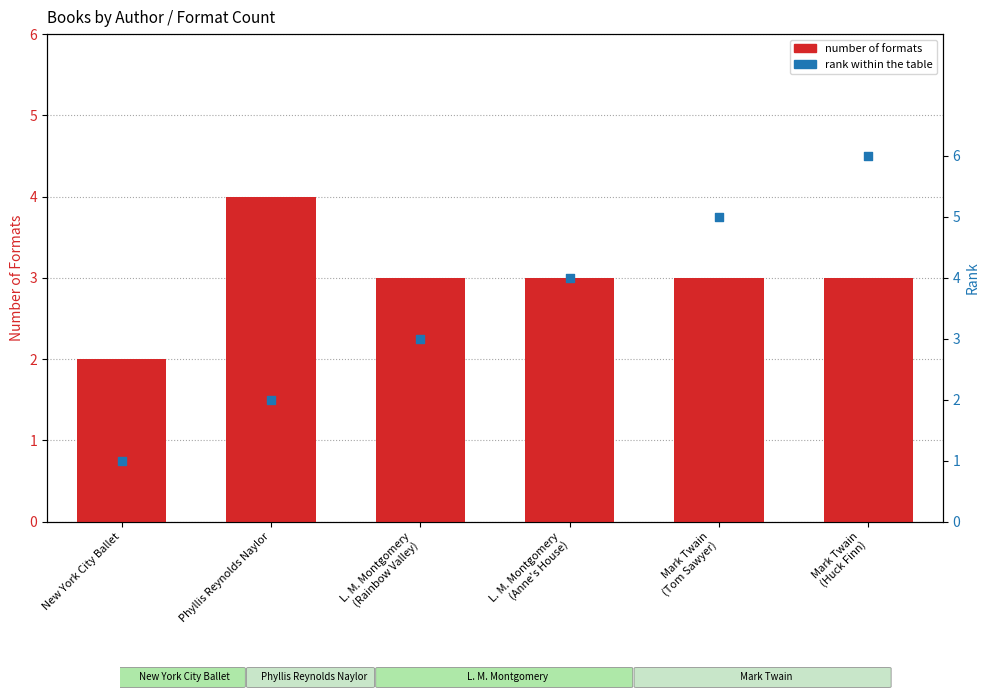

Which series contains the highest Y value?

rank within the table